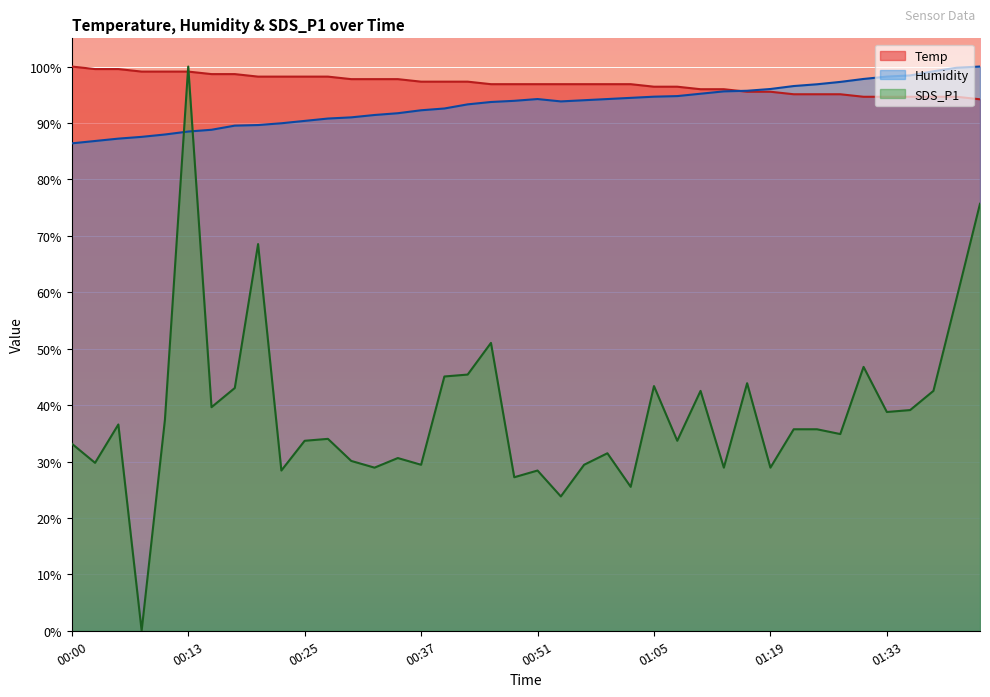

What position from the right is 00:13?

35